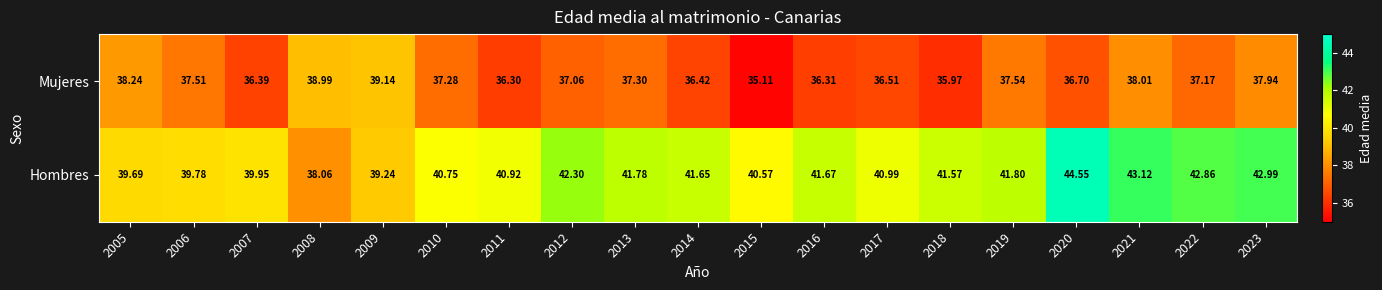

What is the spread (max minus min) of values at 2012?

5.2